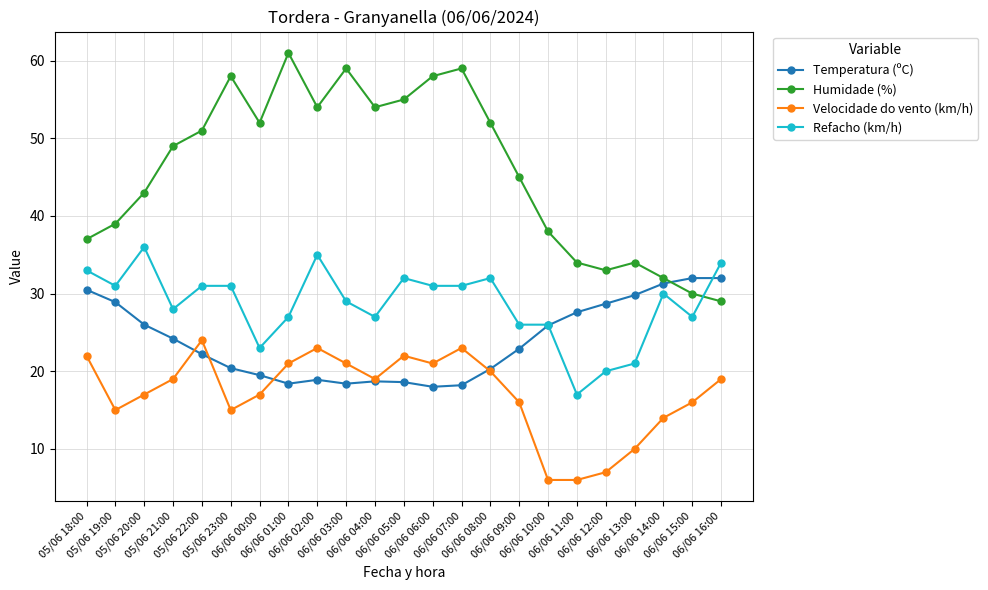

List the series in order of their peak value, lowest first.

Velocidade do vento (km/h), Temperatura (ºC), Refacho (km/h), Humidade (%)